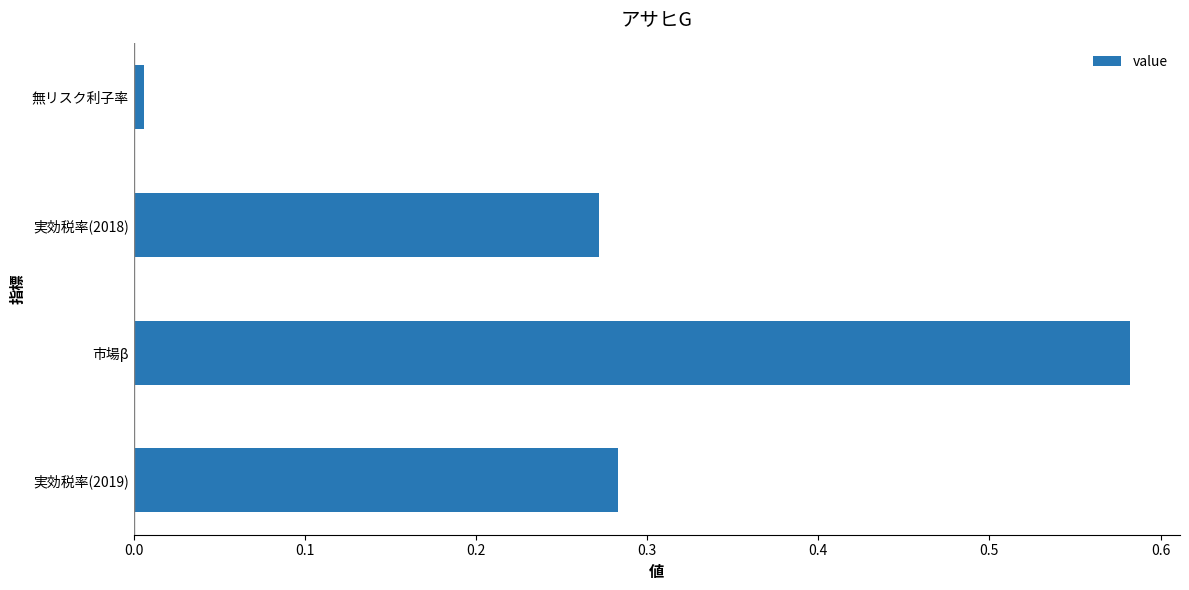

Where is the data nearest to the value 0?

無リスク利子率